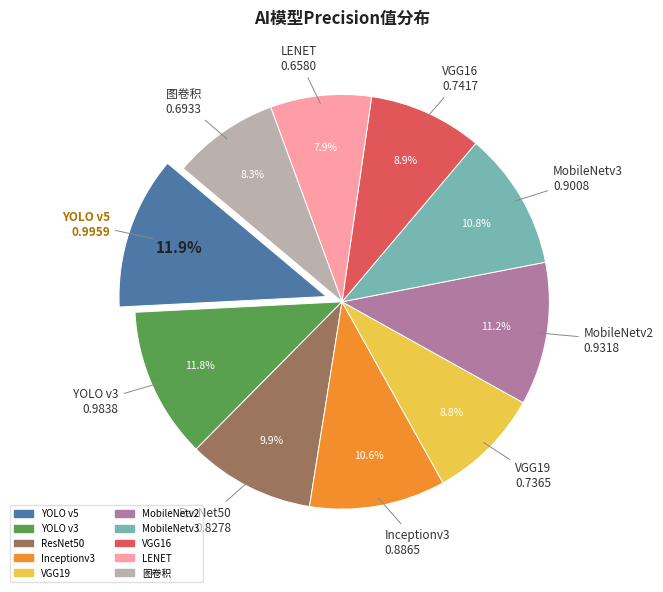

What portion of the pie excludes YOLO v3?

88.2%